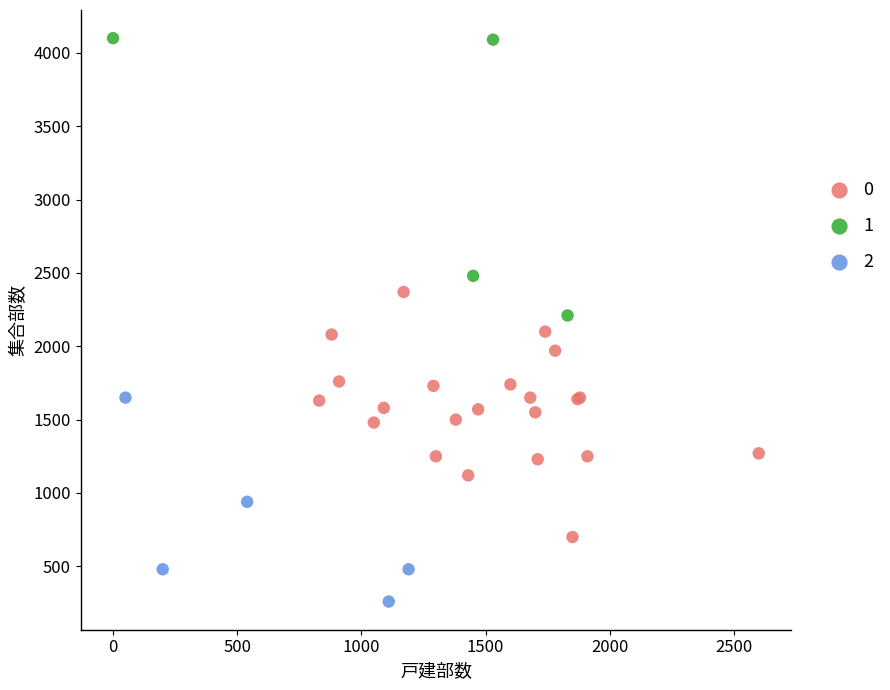

Which series contains the lowest Y value?

2